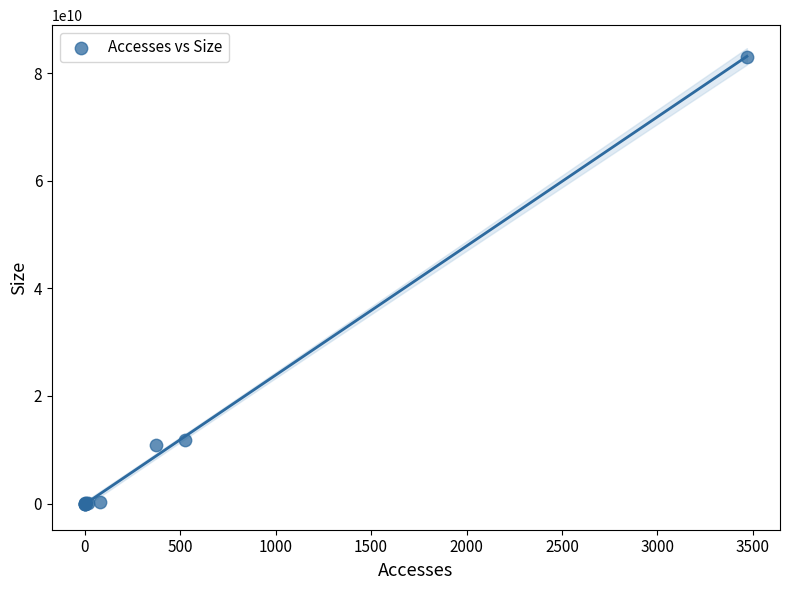

What Y value in the scatter plot is closest to 41533239235?

11872123467